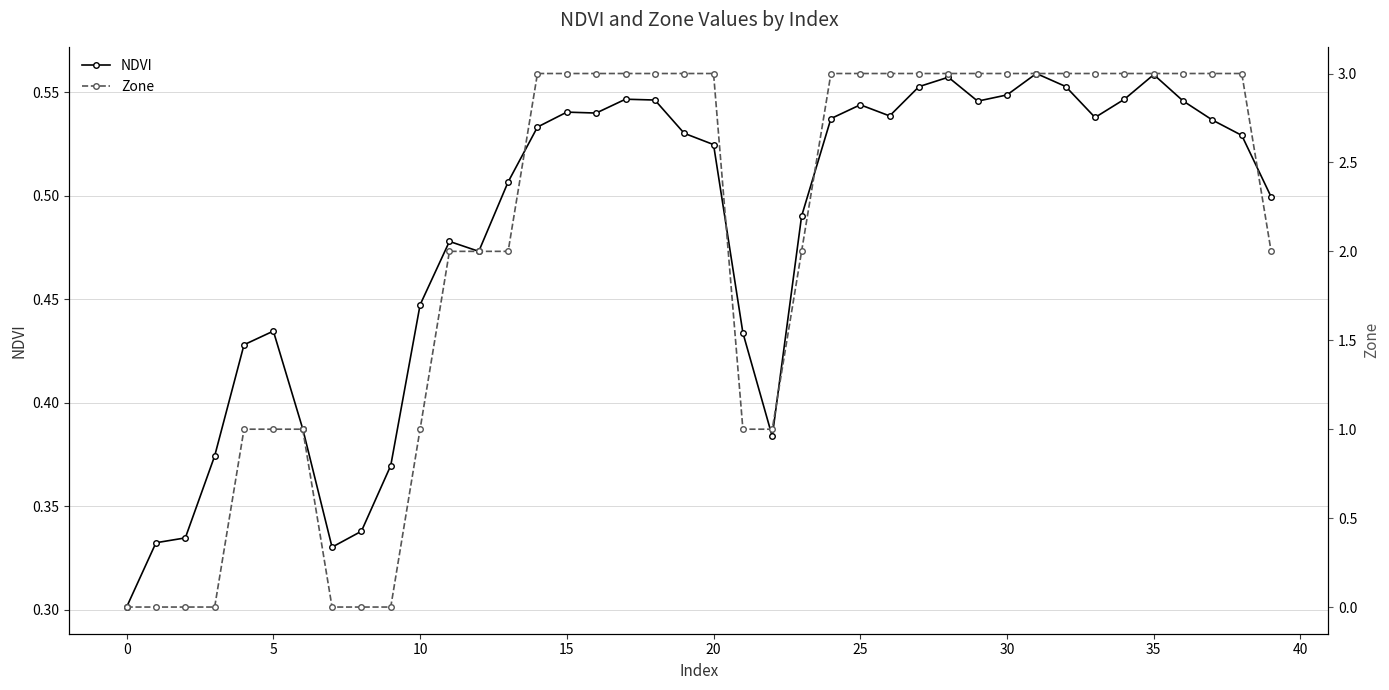

Is it true that NDVI equals 0.2 at 5?

False